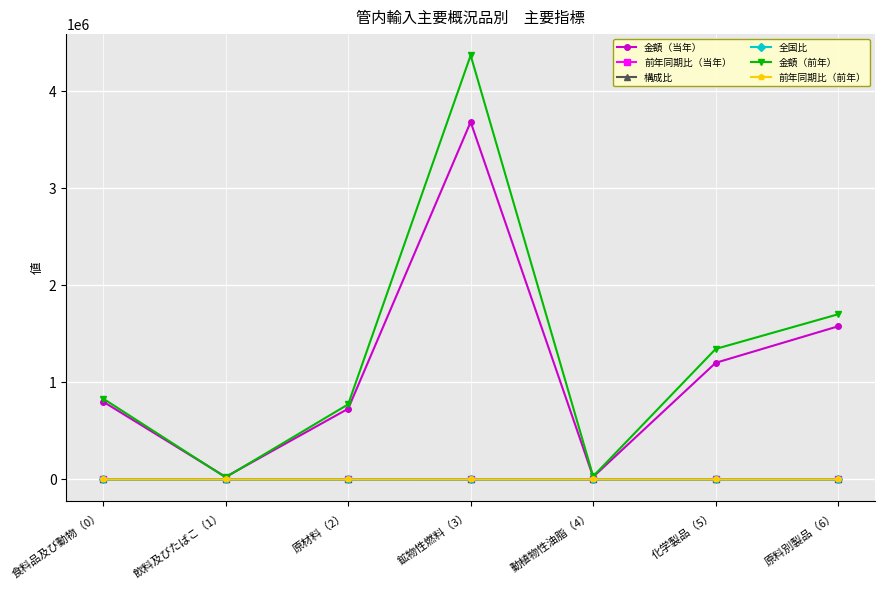

The 金額（当年） series shows 1380172.5 at 食料品及び動物（0）. True or false?

False